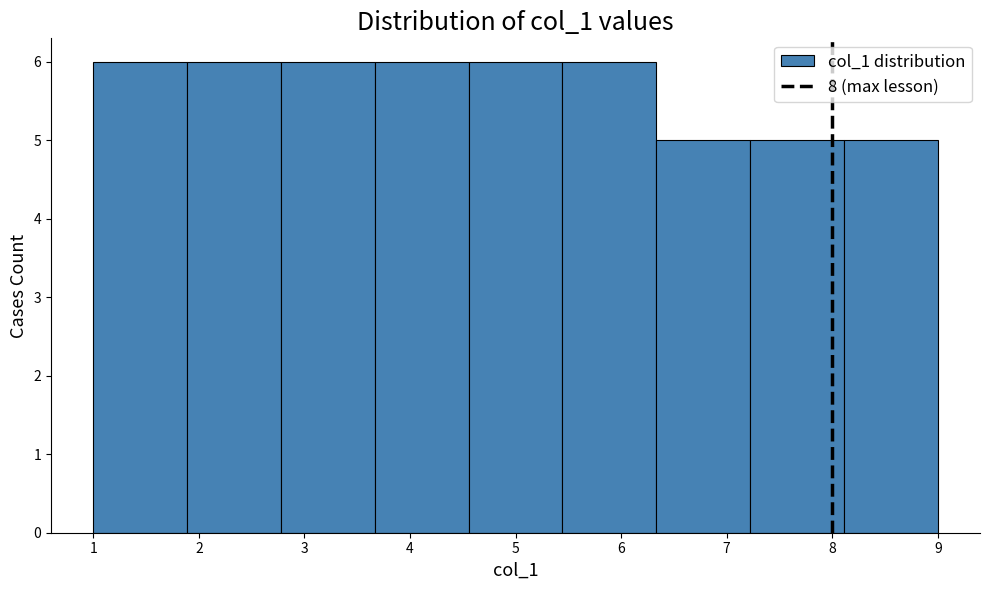

What is the height of the bar covering 5.4 to 6.3 on the x-axis? Neither the bar edges nor the heights are printed on the chart, so give them approximately, as read against the axes.

6